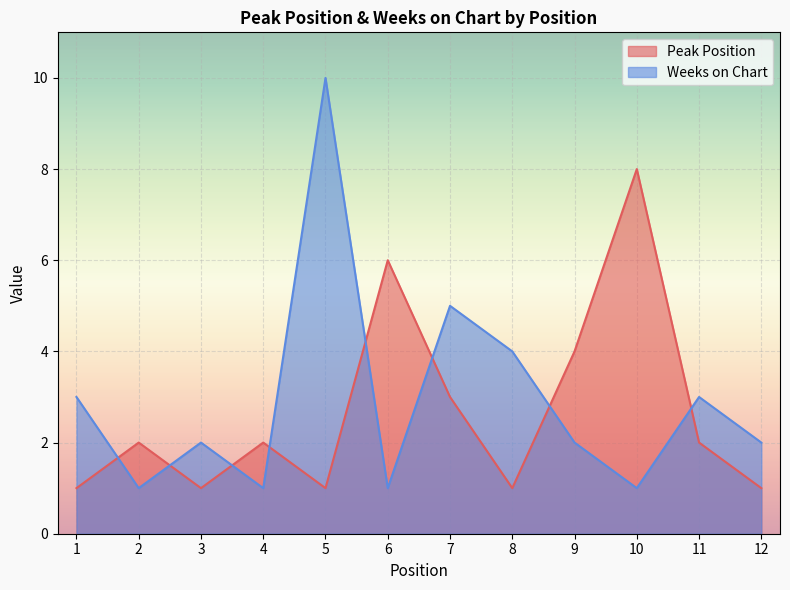

Rank the series by their maximum value, from highest to lowest.

Weeks on Chart, Peak Position